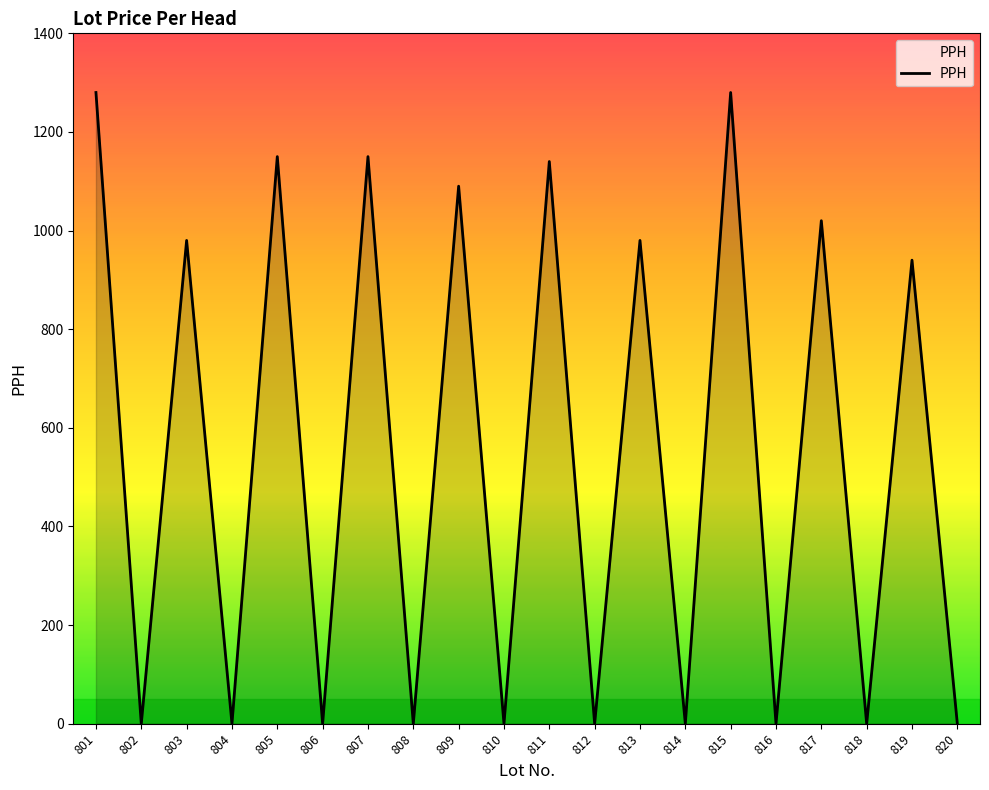

What is the maximum value shown in the chart?

1280